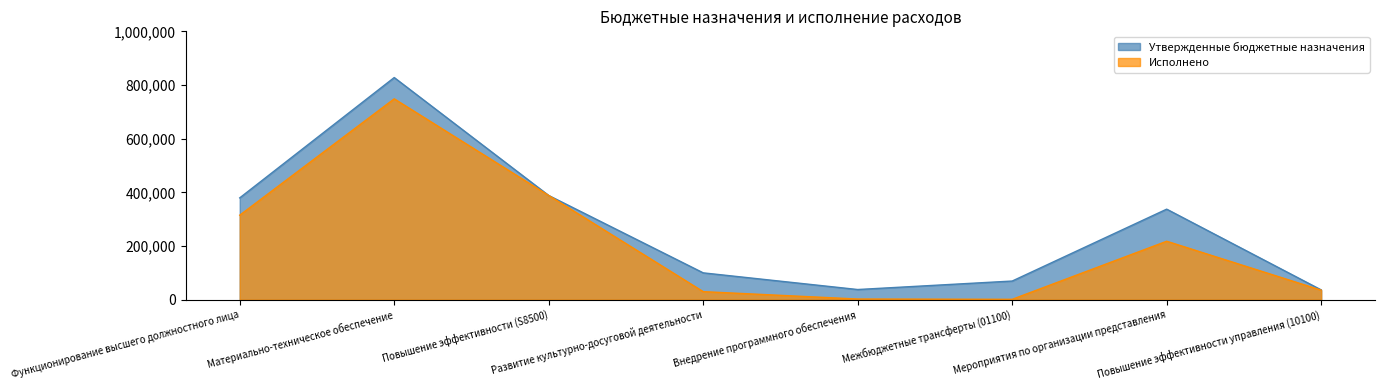

Which category has the lowest value in the Утвержденные бюджетные назначения series?

Повышение эффективности управления (10100)